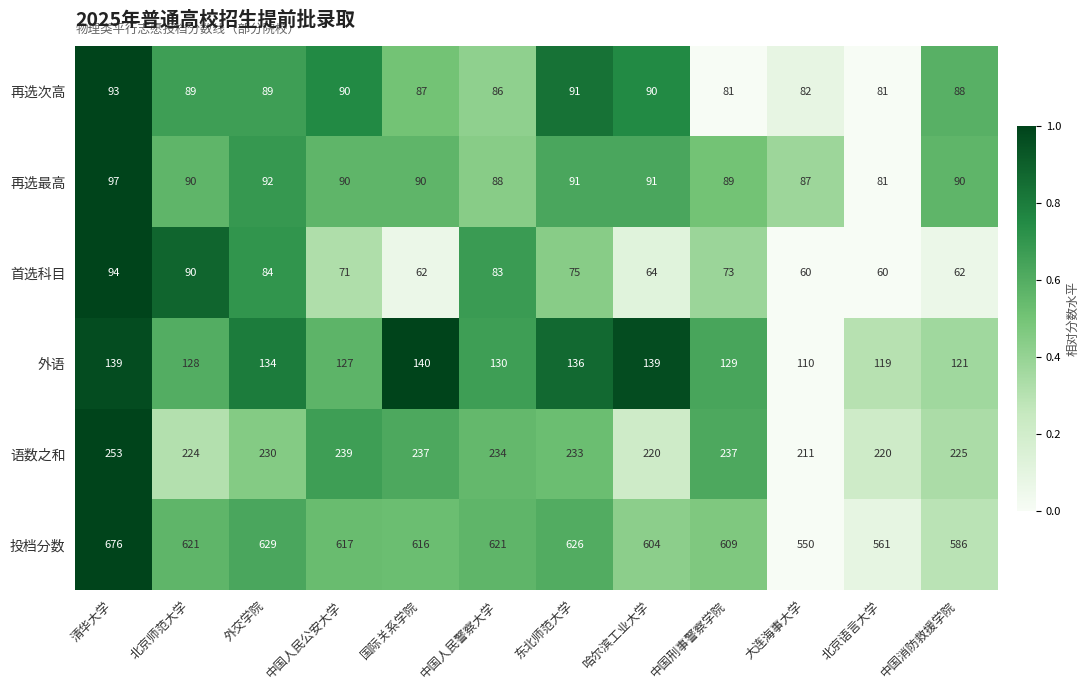

List the series in order of their peak value, highest first.

投档分数, 语数之和, 外语, 再选最高, 首选科目, 再选次高